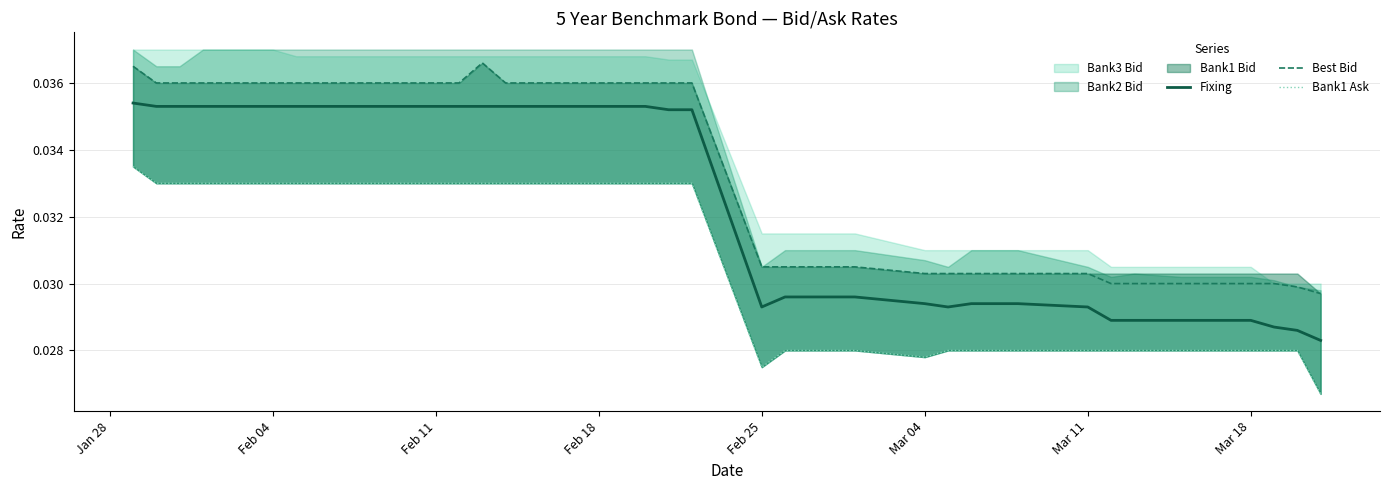

True or false: Best Bid and Fixing intersect in this chart.

False